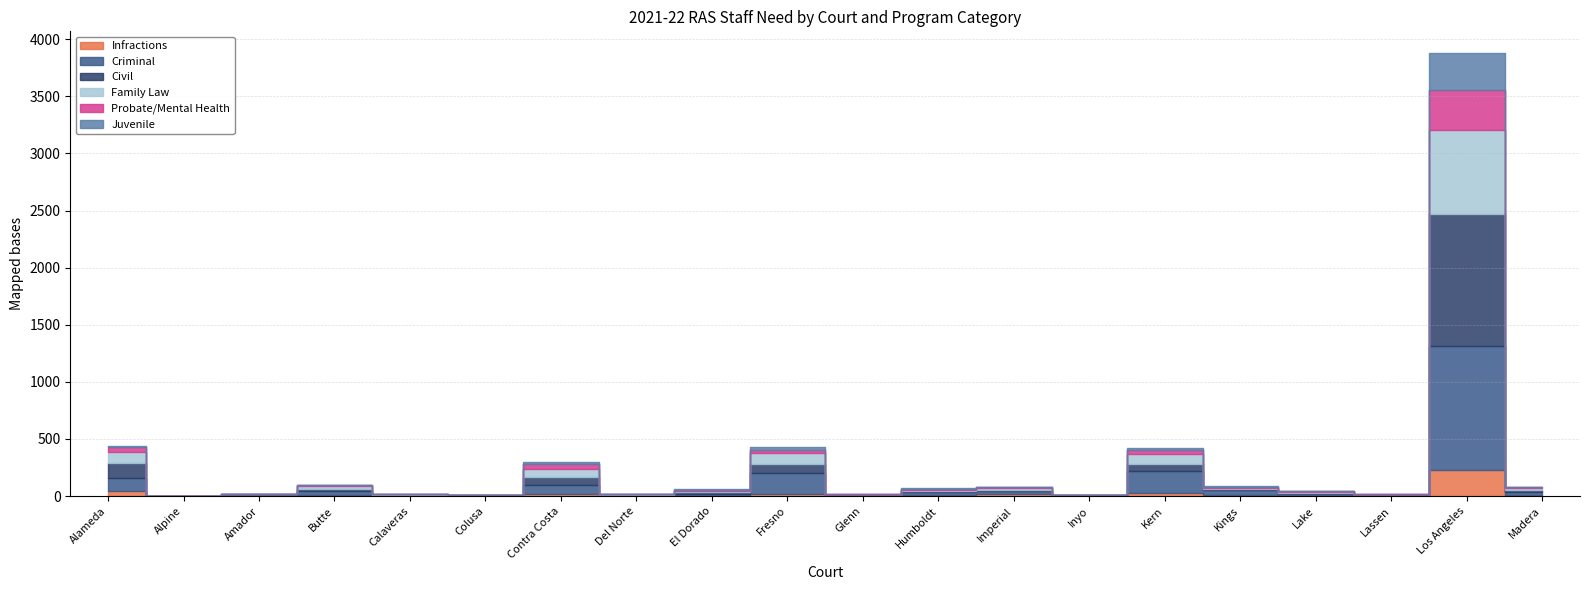

Is the value of Infractions at Alameda greater than the value of Criminal at Imperial?

Yes